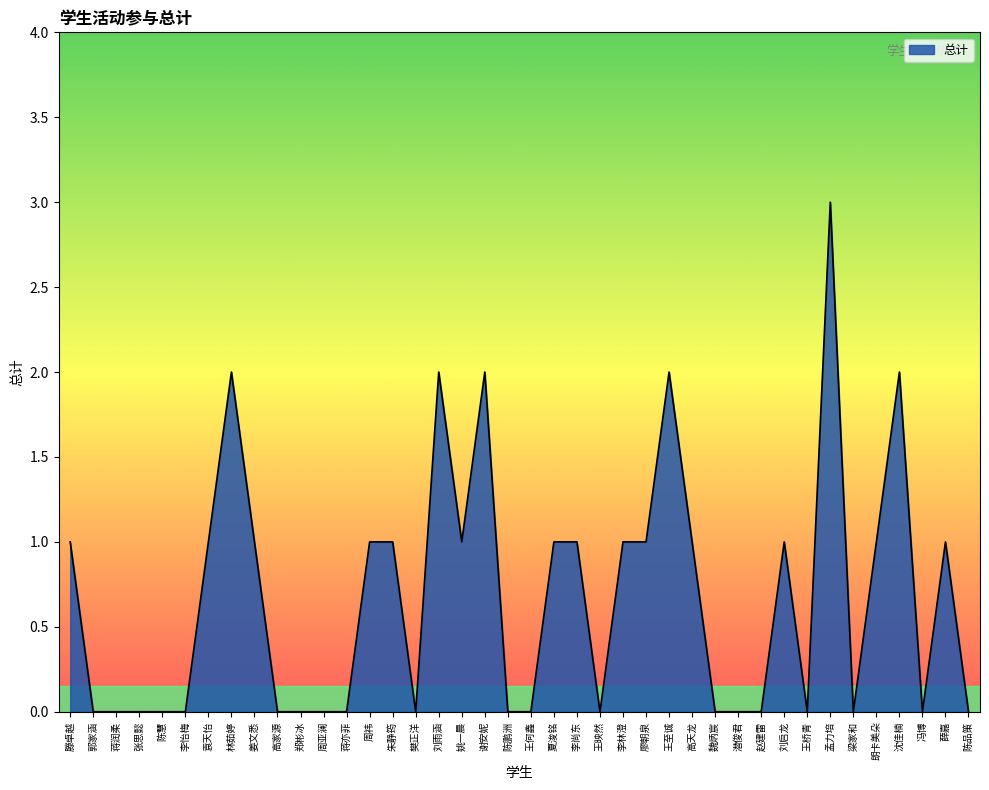

What is the maximum value shown in the chart?

3